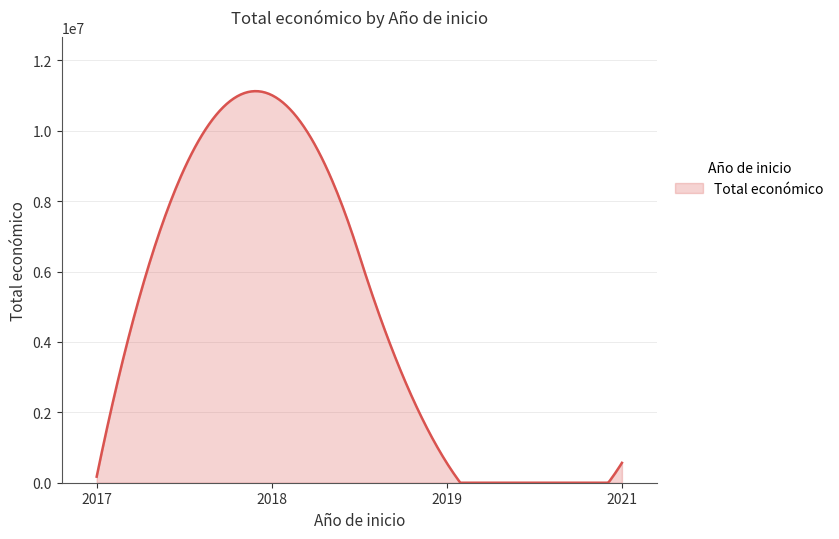

What is the difference between the maximum and minimum values?

11124436.8